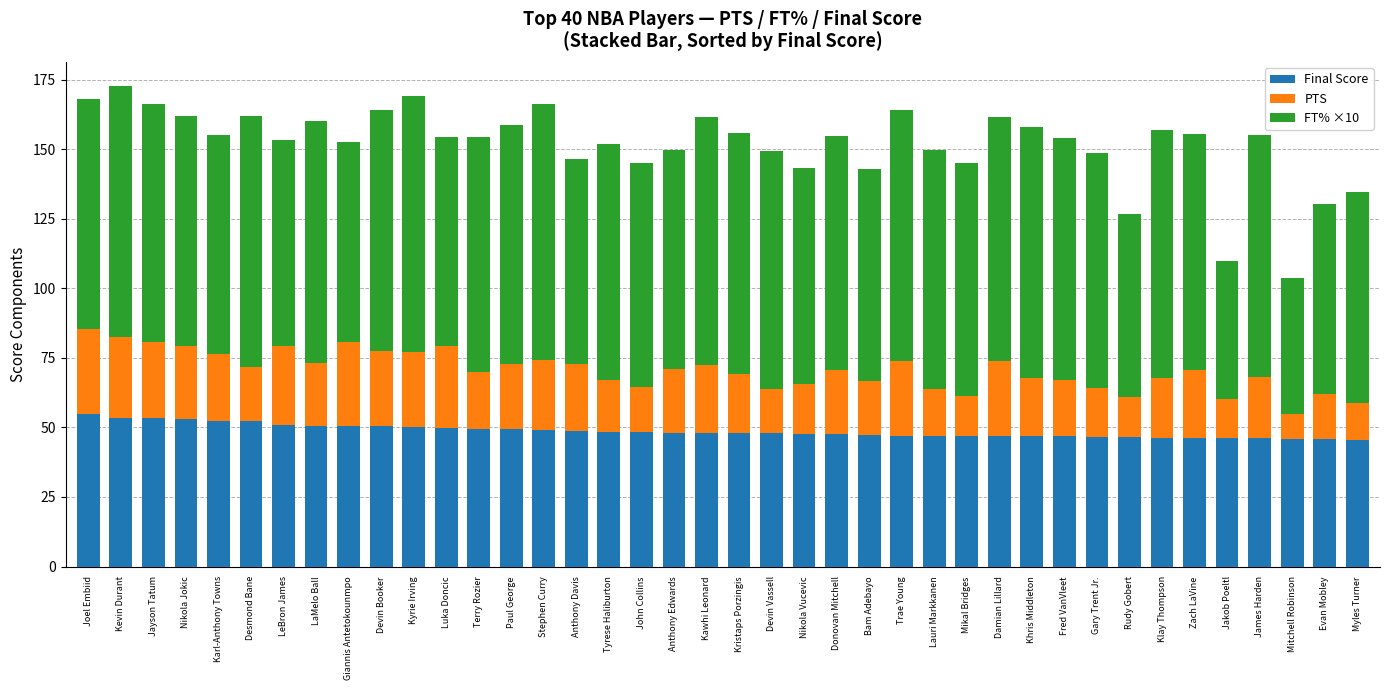

What is the total value across all series at John Collins?

145.2